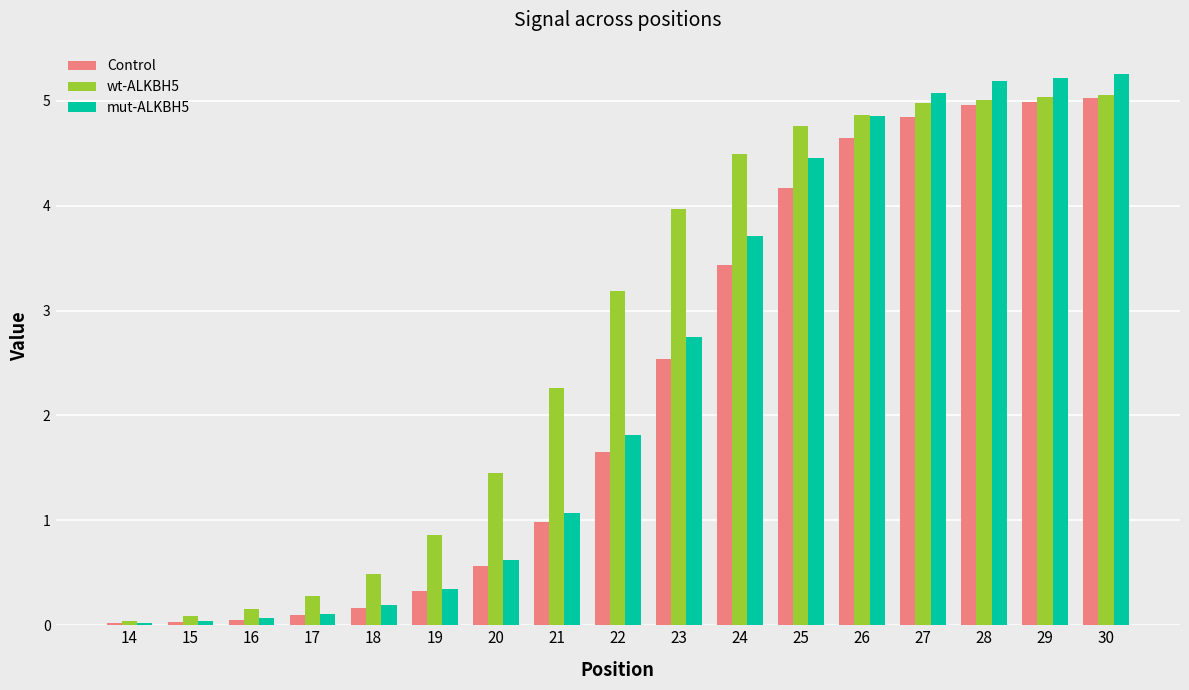

List the series in order of their overall mean, highest first.

wt-ALKBH5, mut-ALKBH5, Control